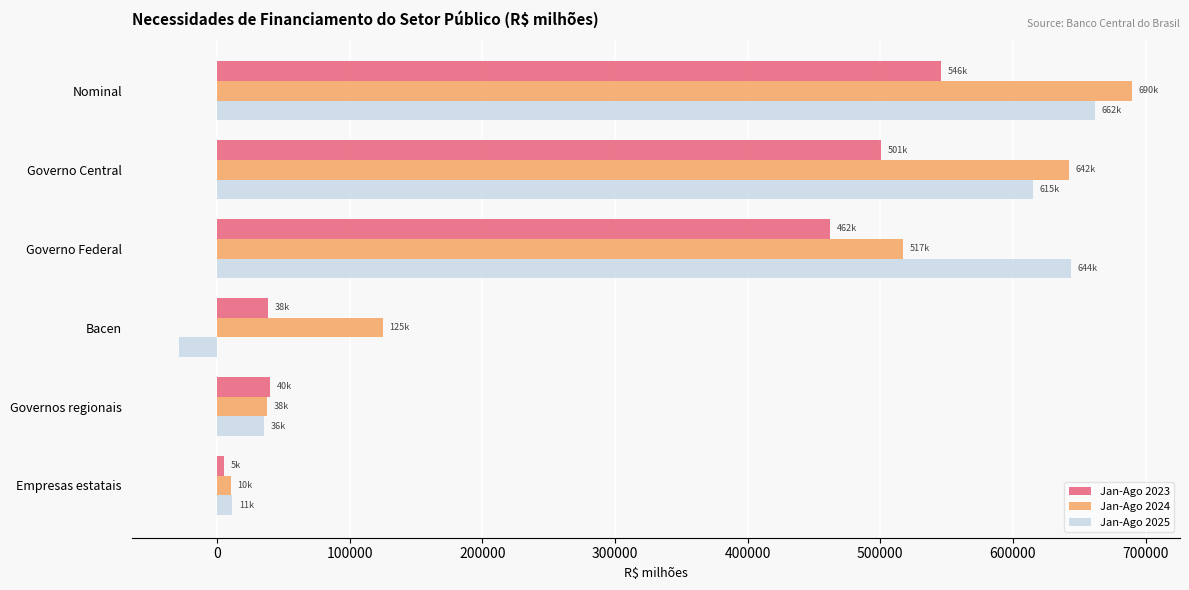

Which label corresponds to the smallest value in the chart?

Bacen